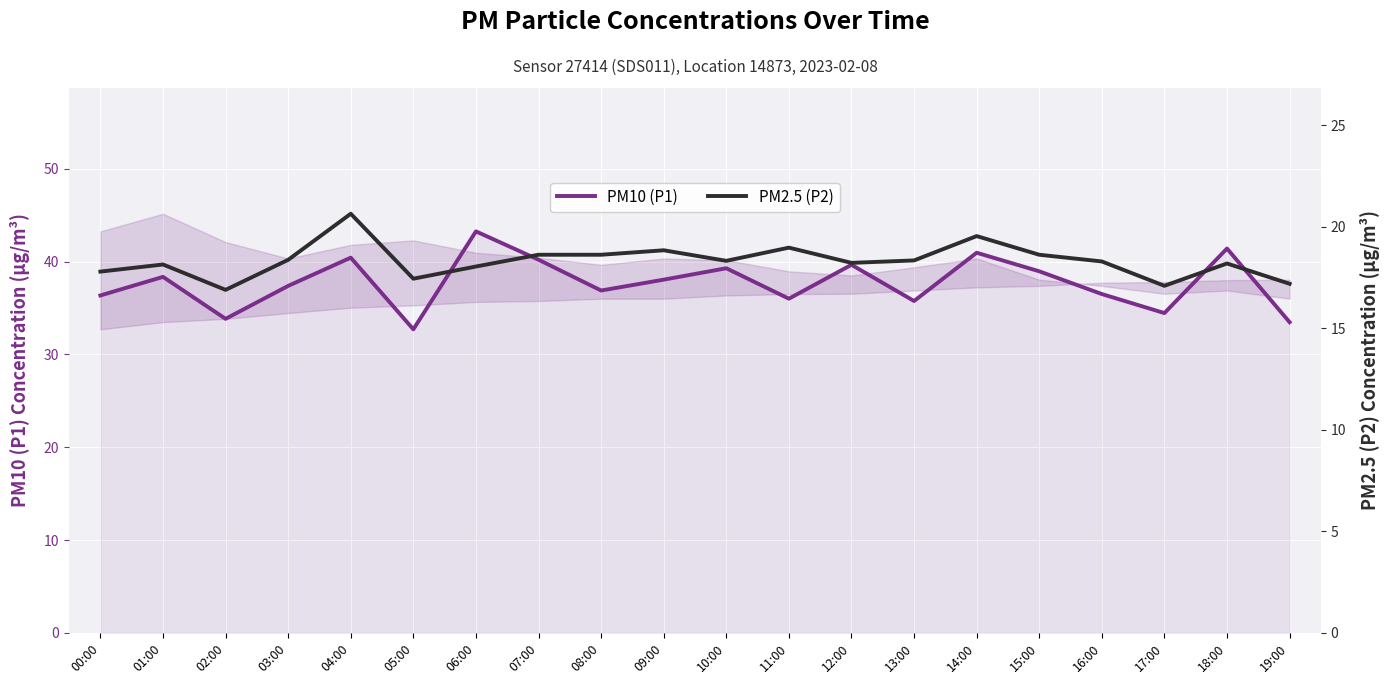

What position from the right is 07:00?

13